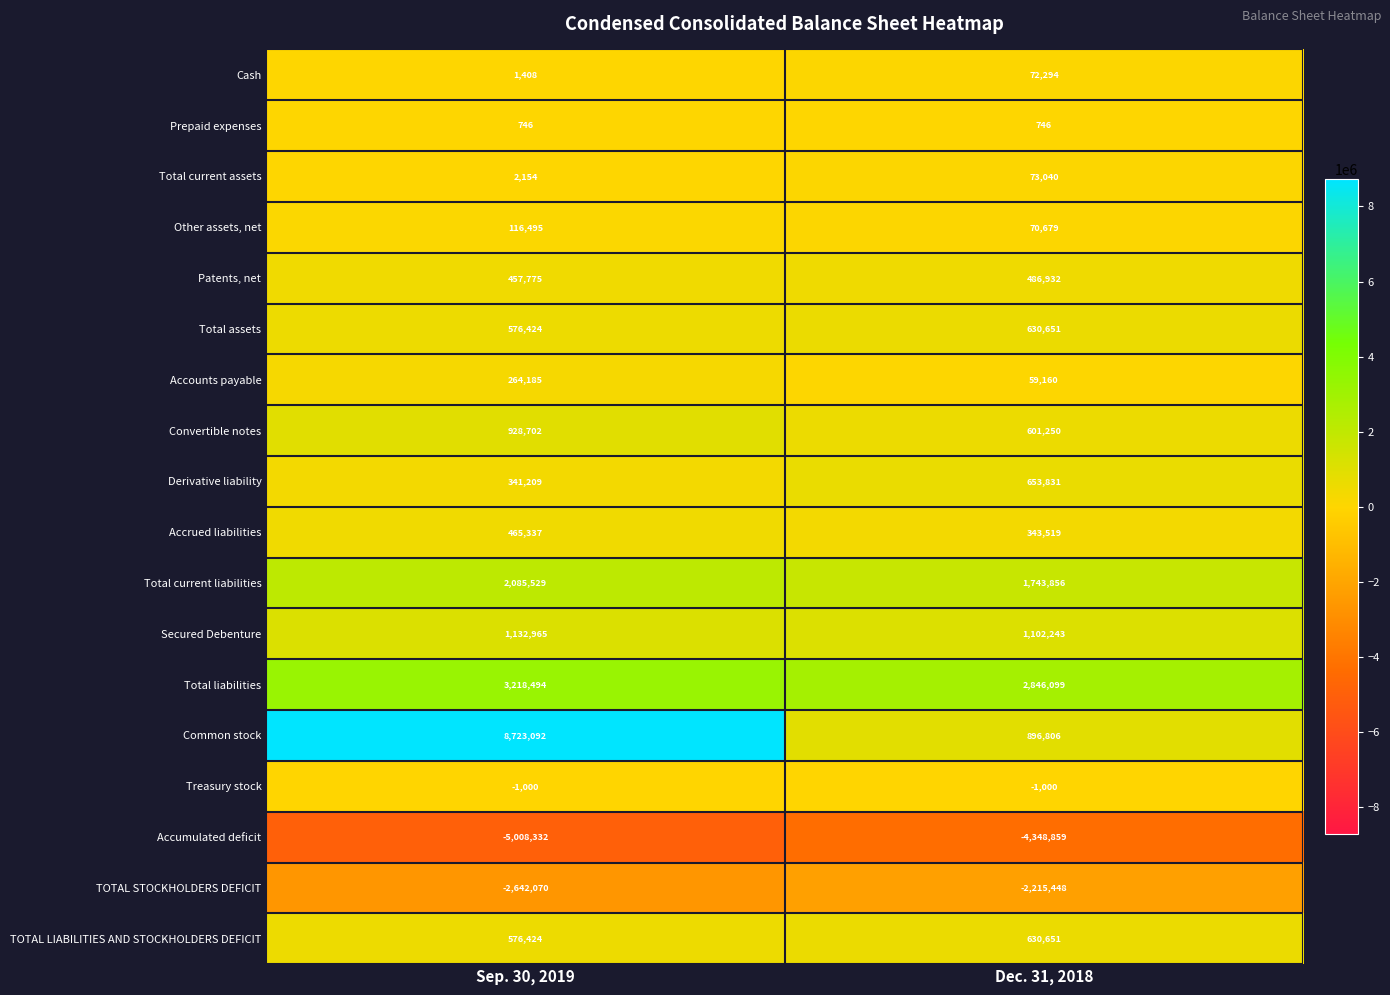

What is the total value across all series at Dec. 31, 2018?

3646450